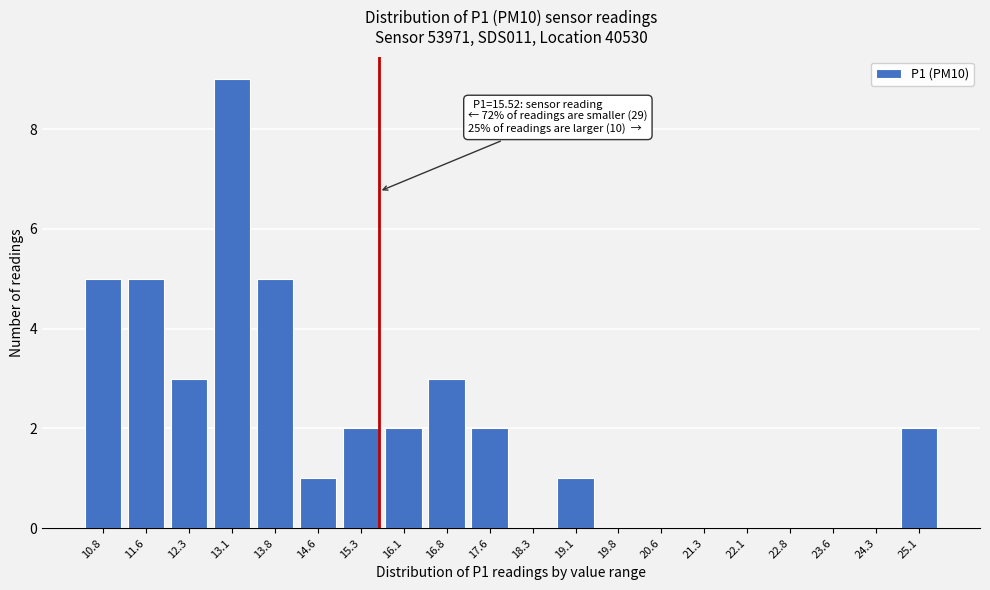

Reading left to right, transcribe all the data shown in this chart.

10.8=5	11.6=5	12.3=3	13.1=9	13.8=5	14.6=1	15.3=2	16.1=2	16.8=3	17.6=2	18.3=0	19.1=1	19.8=0	20.6=0	21.3=0	22.1=0	22.8=0	23.6=0	24.3=0	25.1=2